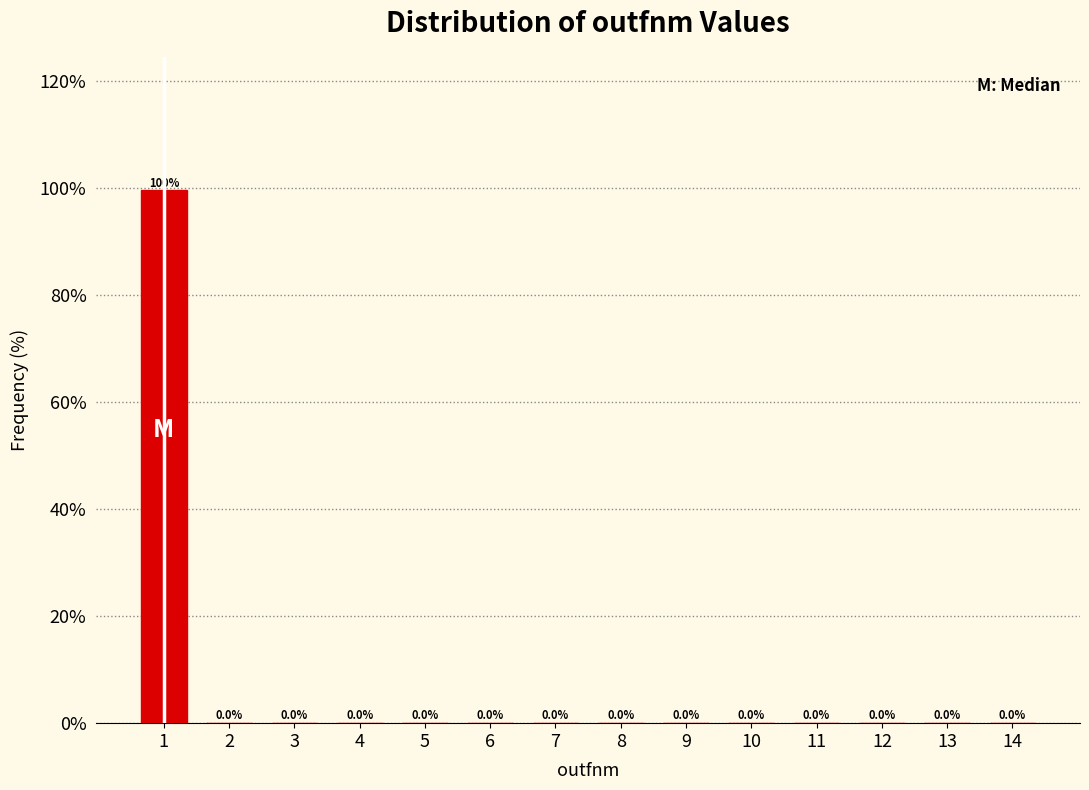

Is it true that the value at 6 is 0.0?

True